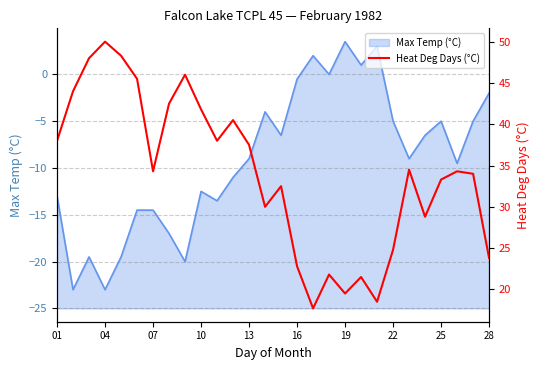

Is it true that Max Temp (°C) equals -4.6 at 13?

False